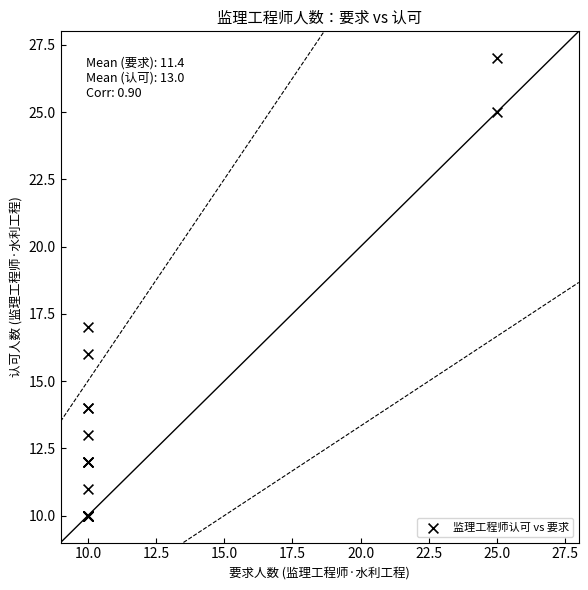

What Y value in the scatter plot is closest to 18?

17